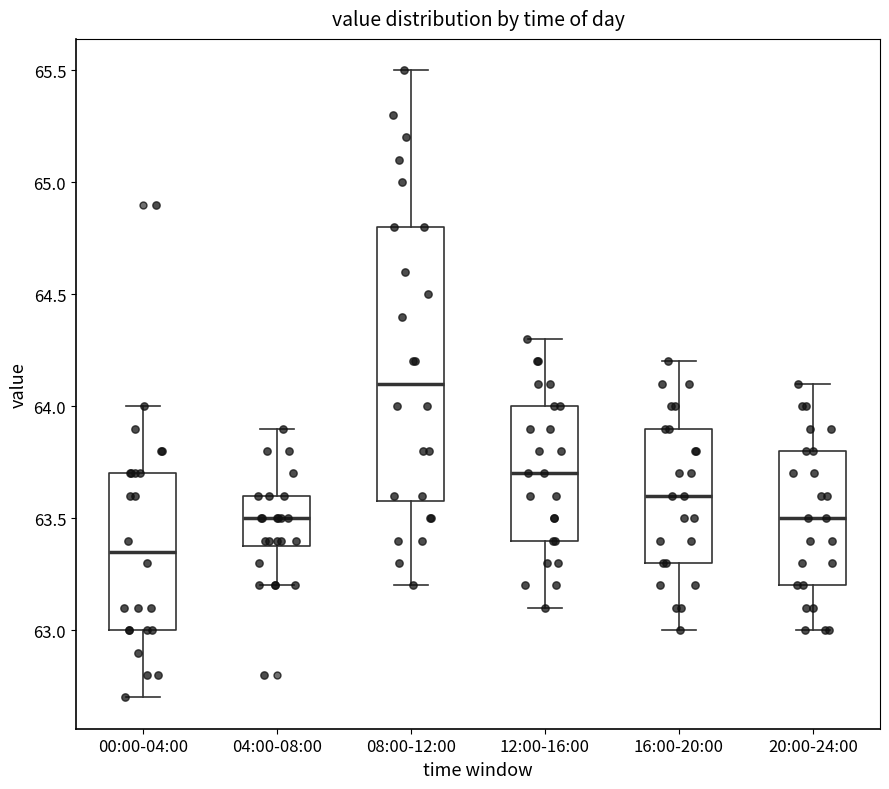

Reading left to right, transcribe this box plot: for each box, give where its median line is, the range the box spans, and where its two whiskers end, as read against the y-axis. The values are not printed on the chart, so give them approximately, as read against the axis.

00:00-04:00: median 63.35, box 63.00 to 63.70, whiskers 62.70 to 64.00
04:00-08:00: median 63.50, box 63.40 to 63.60, whiskers 63.20 to 63.90
08:00-12:00: median 64.10, box 63.60 to 64.80, whiskers 63.20 to 65.50
12:00-16:00: median 63.70, box 63.40 to 64.00, whiskers 63.10 to 64.30
16:00-20:00: median 63.60, box 63.30 to 63.90, whiskers 63.00 to 64.20
20:00-24:00: median 63.50, box 63.20 to 63.80, whiskers 63.00 to 64.10